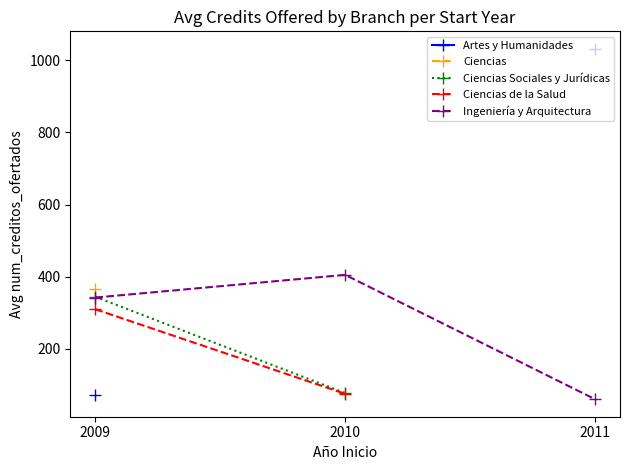

True or false: Ingeniería y Arquitectura has a value of 60 at 2011.

True